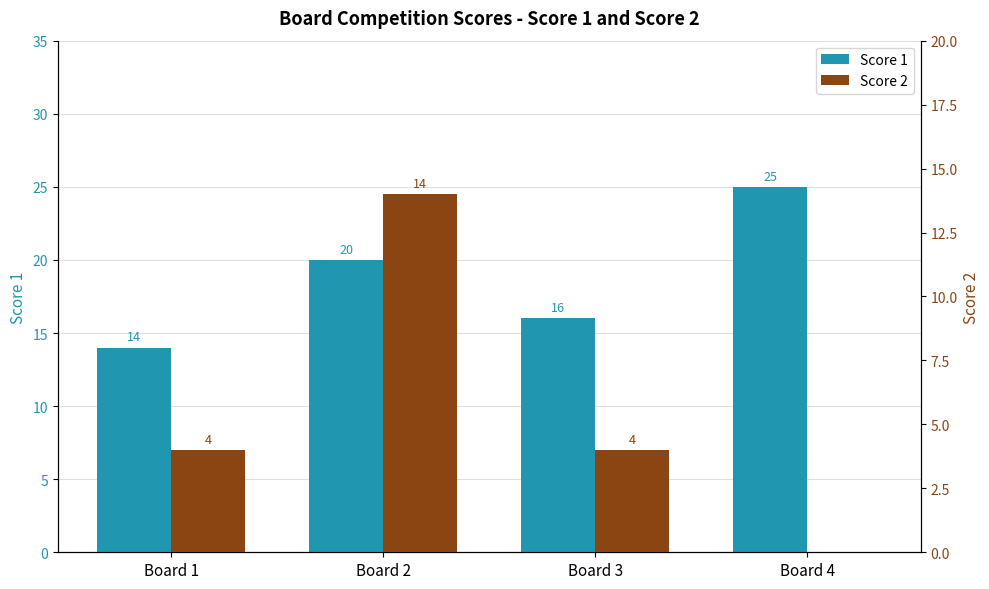

What is the average value of the Score 2 series?

6